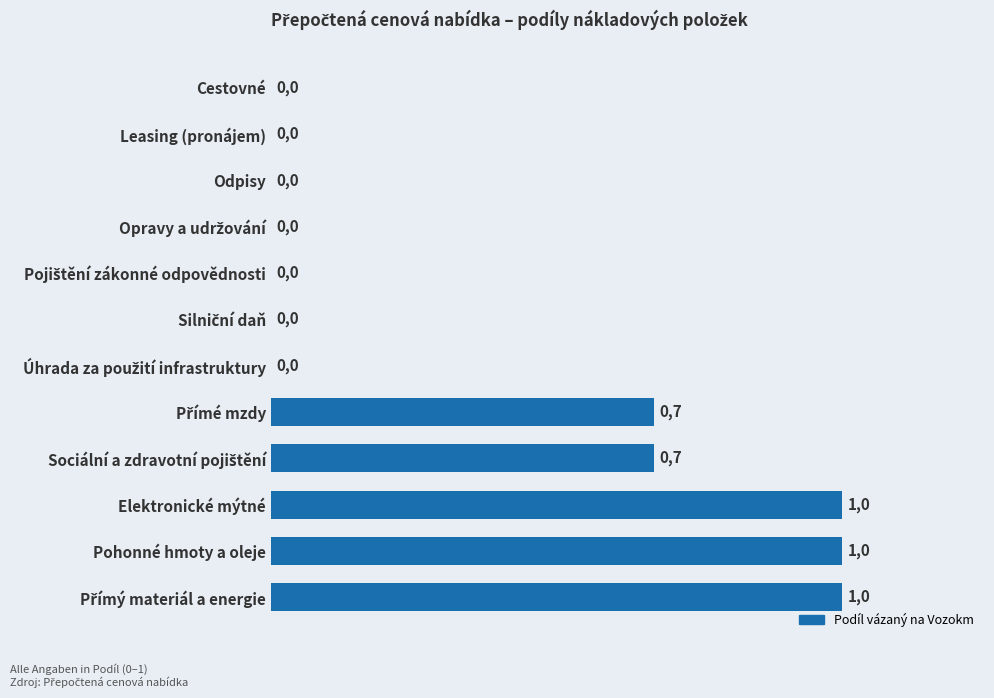

True or false: the data shows 0.4 at Pohonné hmoty a oleje.

False